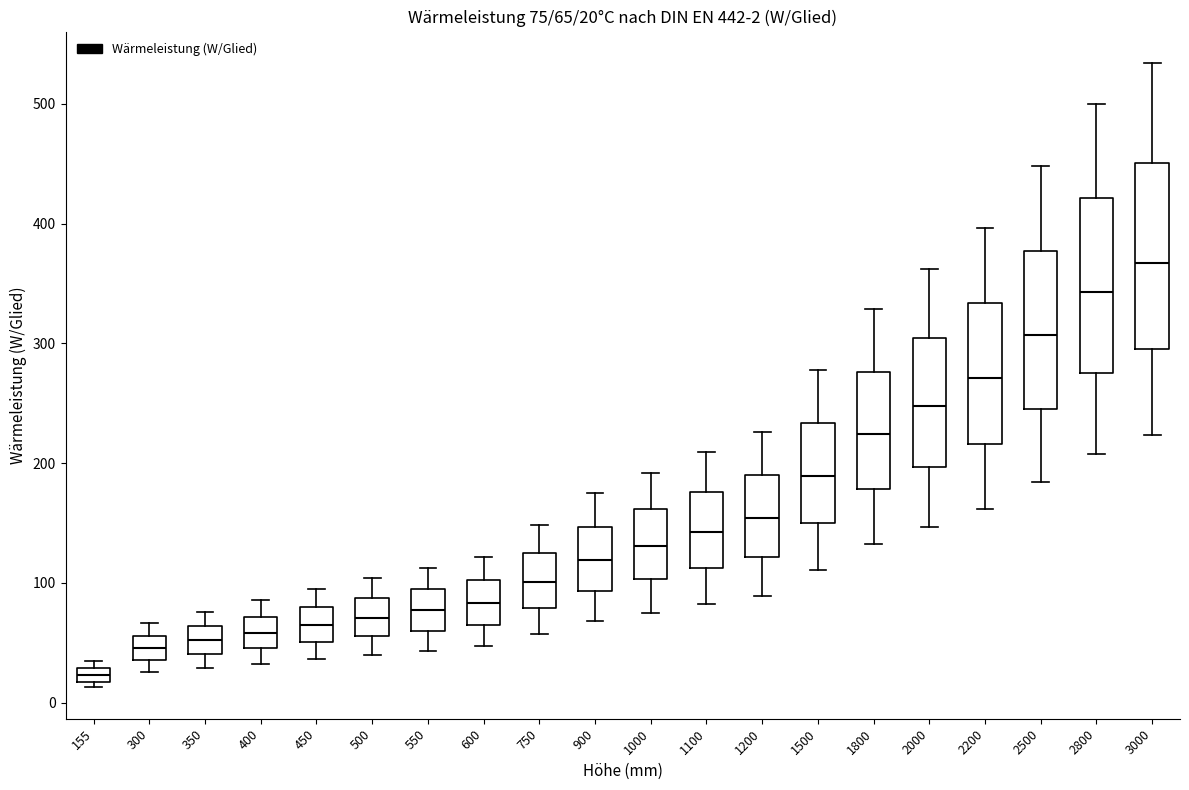

Which box's median line is the highest?

3000